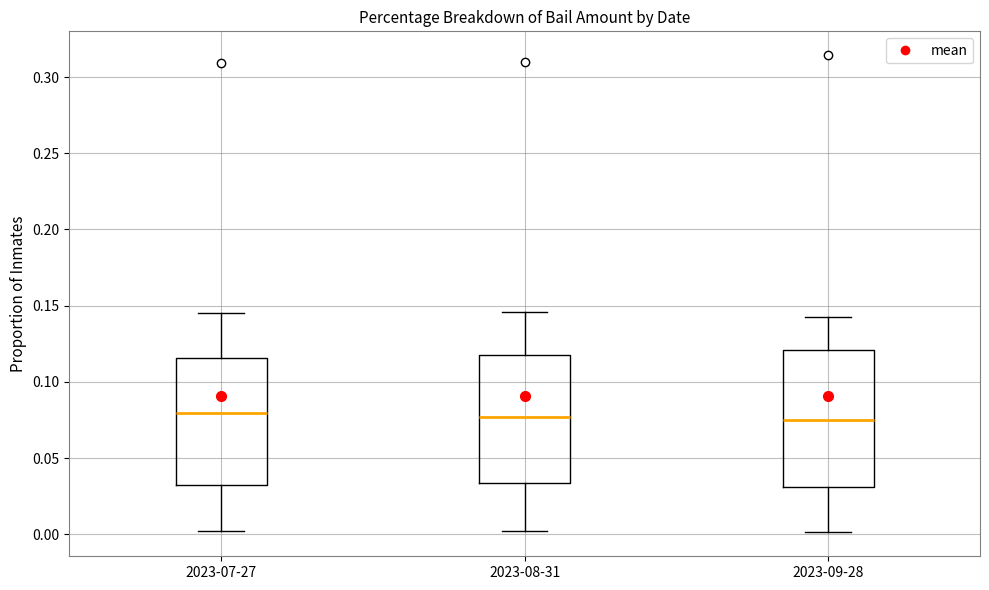

Where is the upper edge of the box for 2023-09-28 on the y-axis? The values are not printed on the chart, so give them approximately, as read against the axis.

0.120